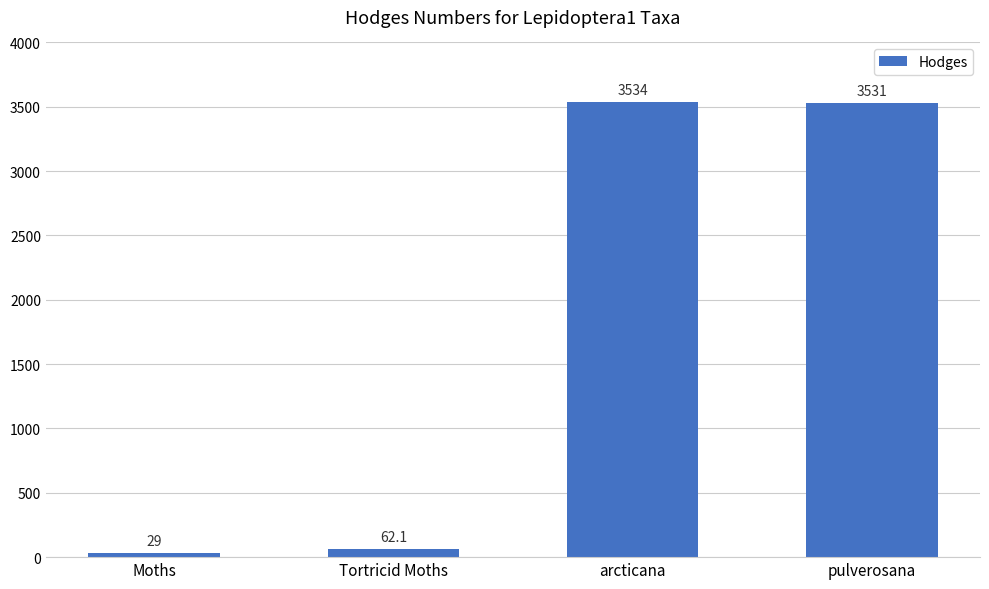

Are the bars grouped side by side (vs. stacked)?

No